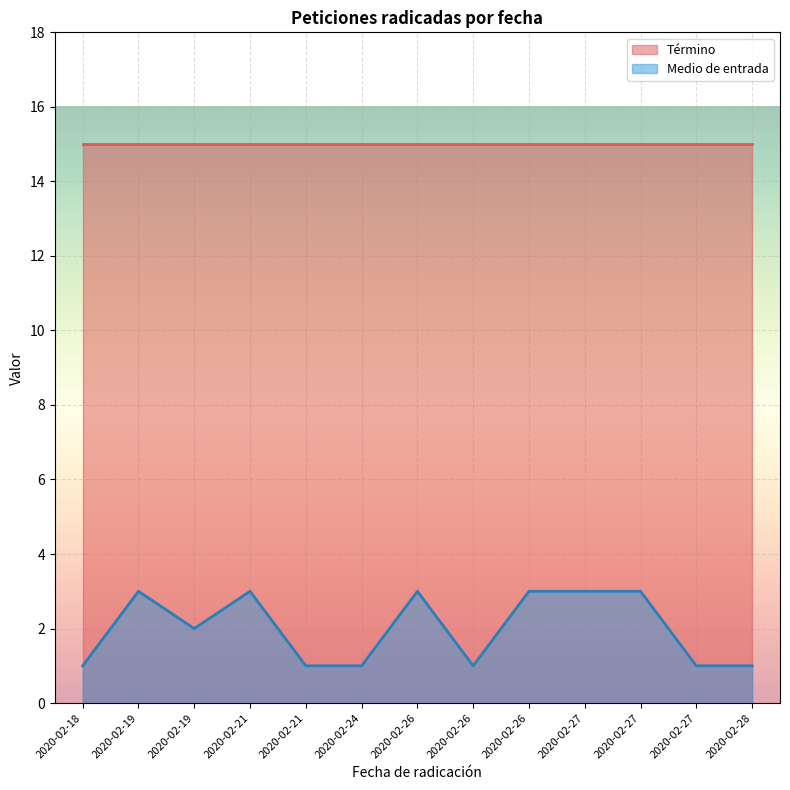

True or false: the data shows 3 at 2020-02-27.

True